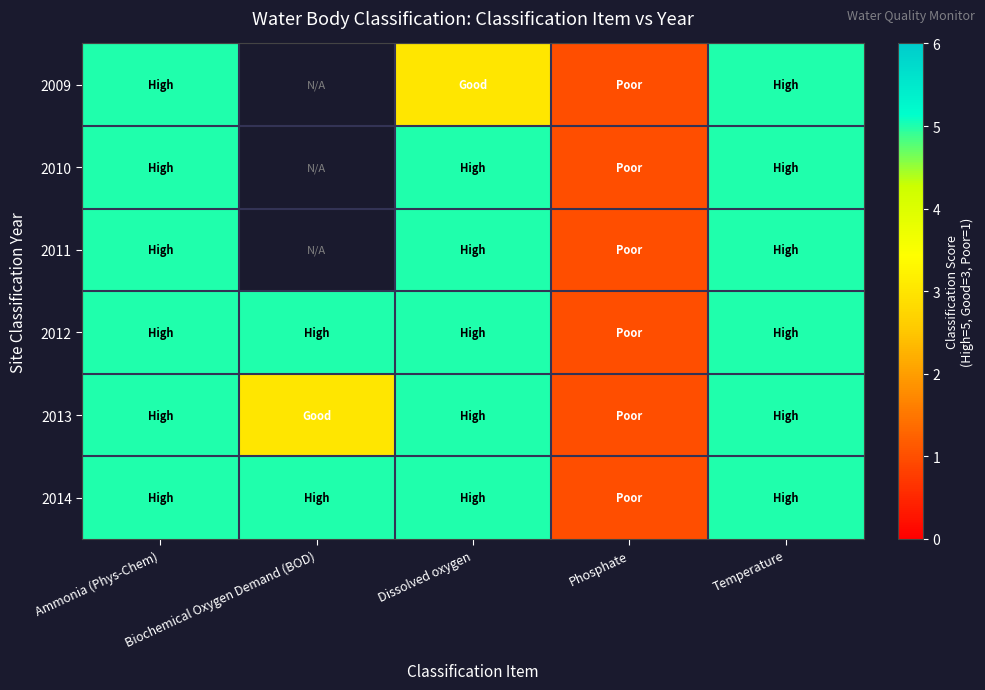

Count the 2010 values in the range 5 to 6.

3